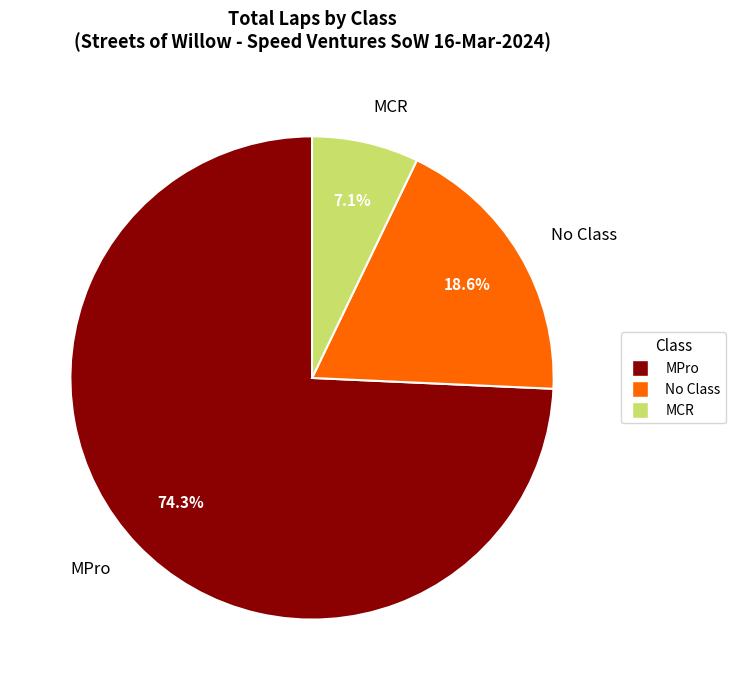

To the nearest percent, what is the difference between the MCR and MPro slice percentages?

67%